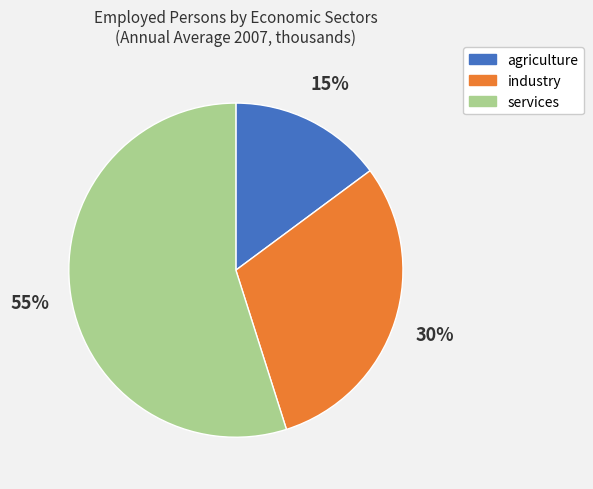

Is there any slice that represents more than half of the pie?

Yes